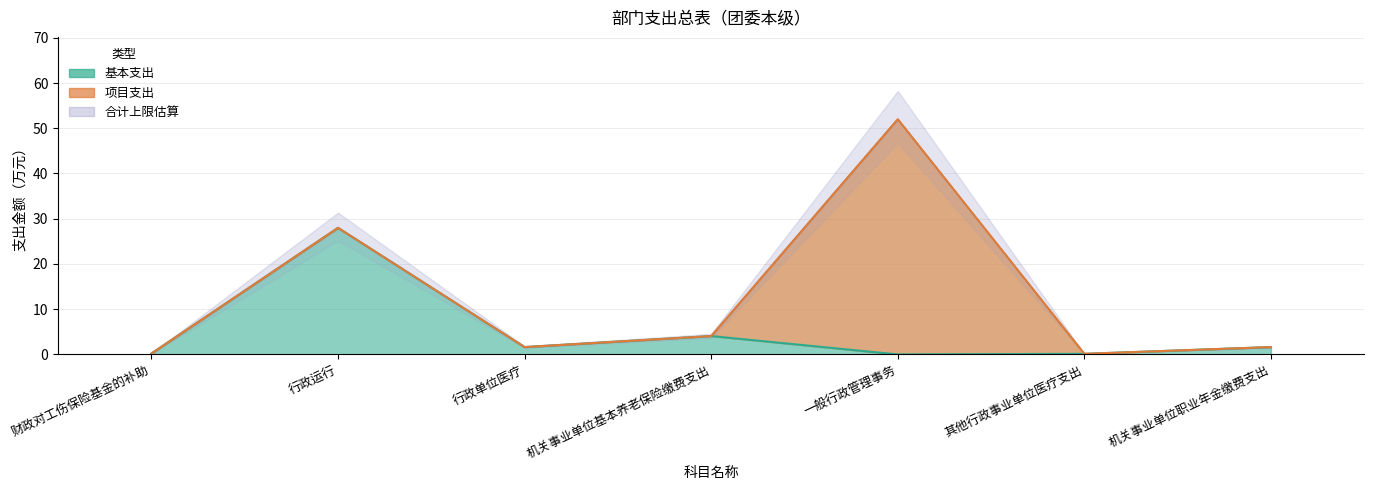

What position from the right is 财政对工伤保险基金的补助?

7